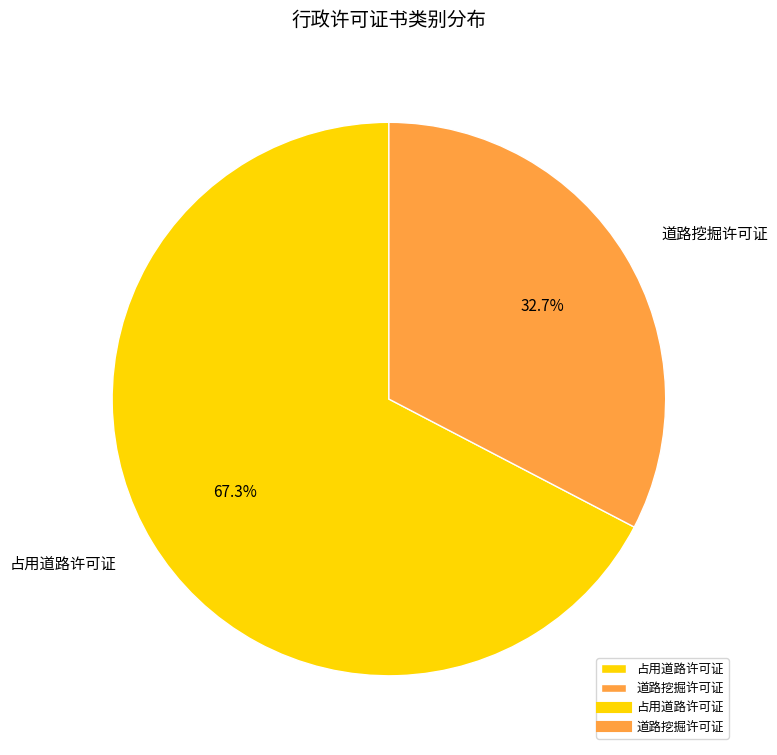

The 占用道路许可证 slice represents 67% of the pie. True or false?

True